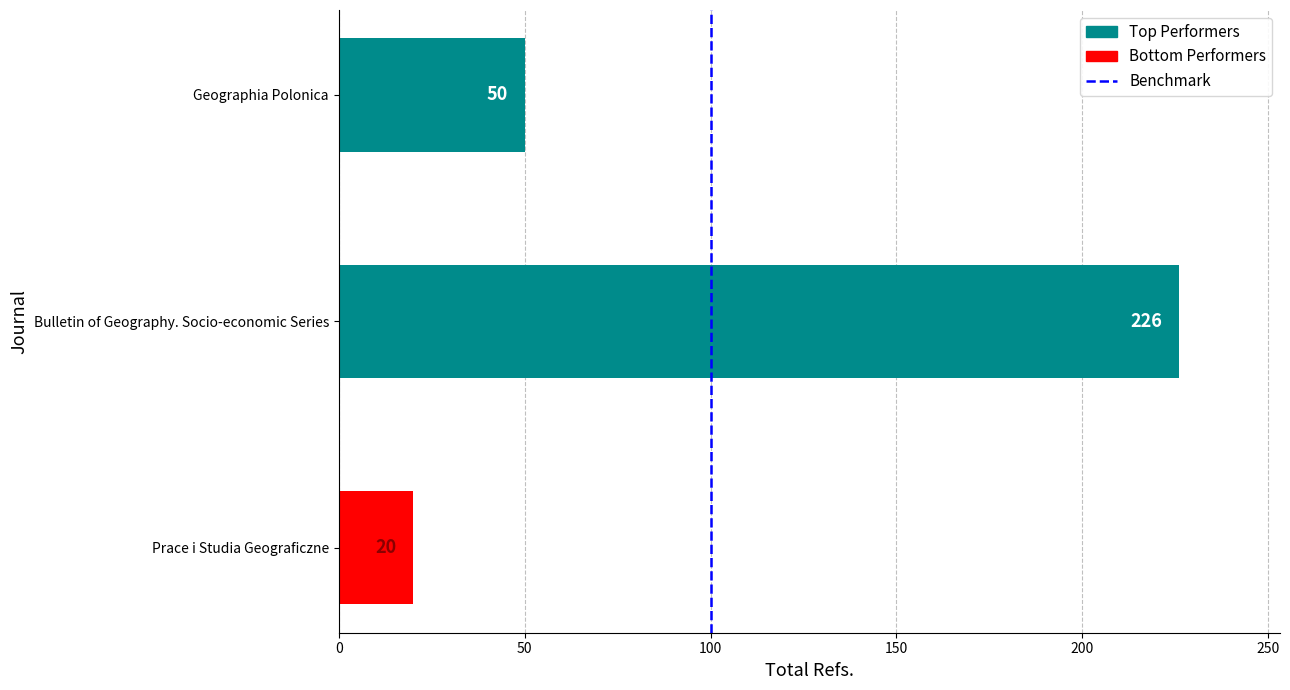

Are the bars horizontal?

Yes